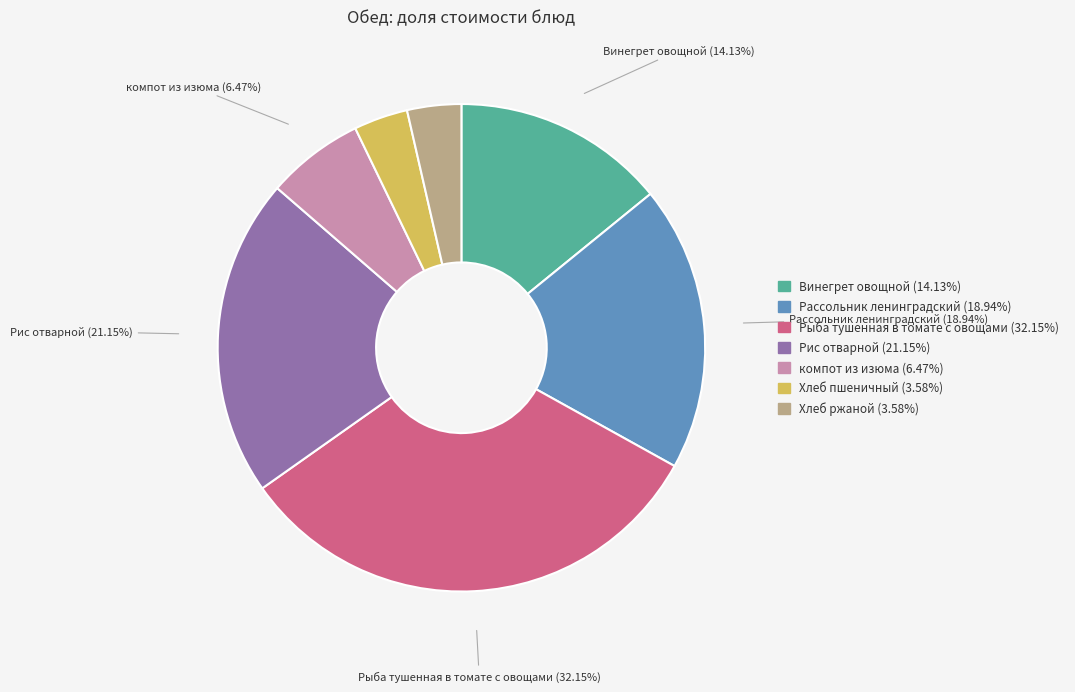

What percentage is the Рассольник ленинградский slice, to the nearest percent?

19%